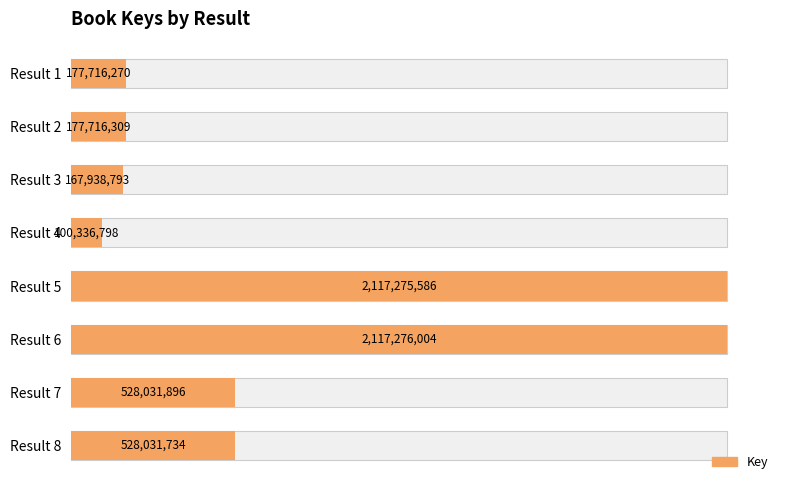

What is the average value?

739290424